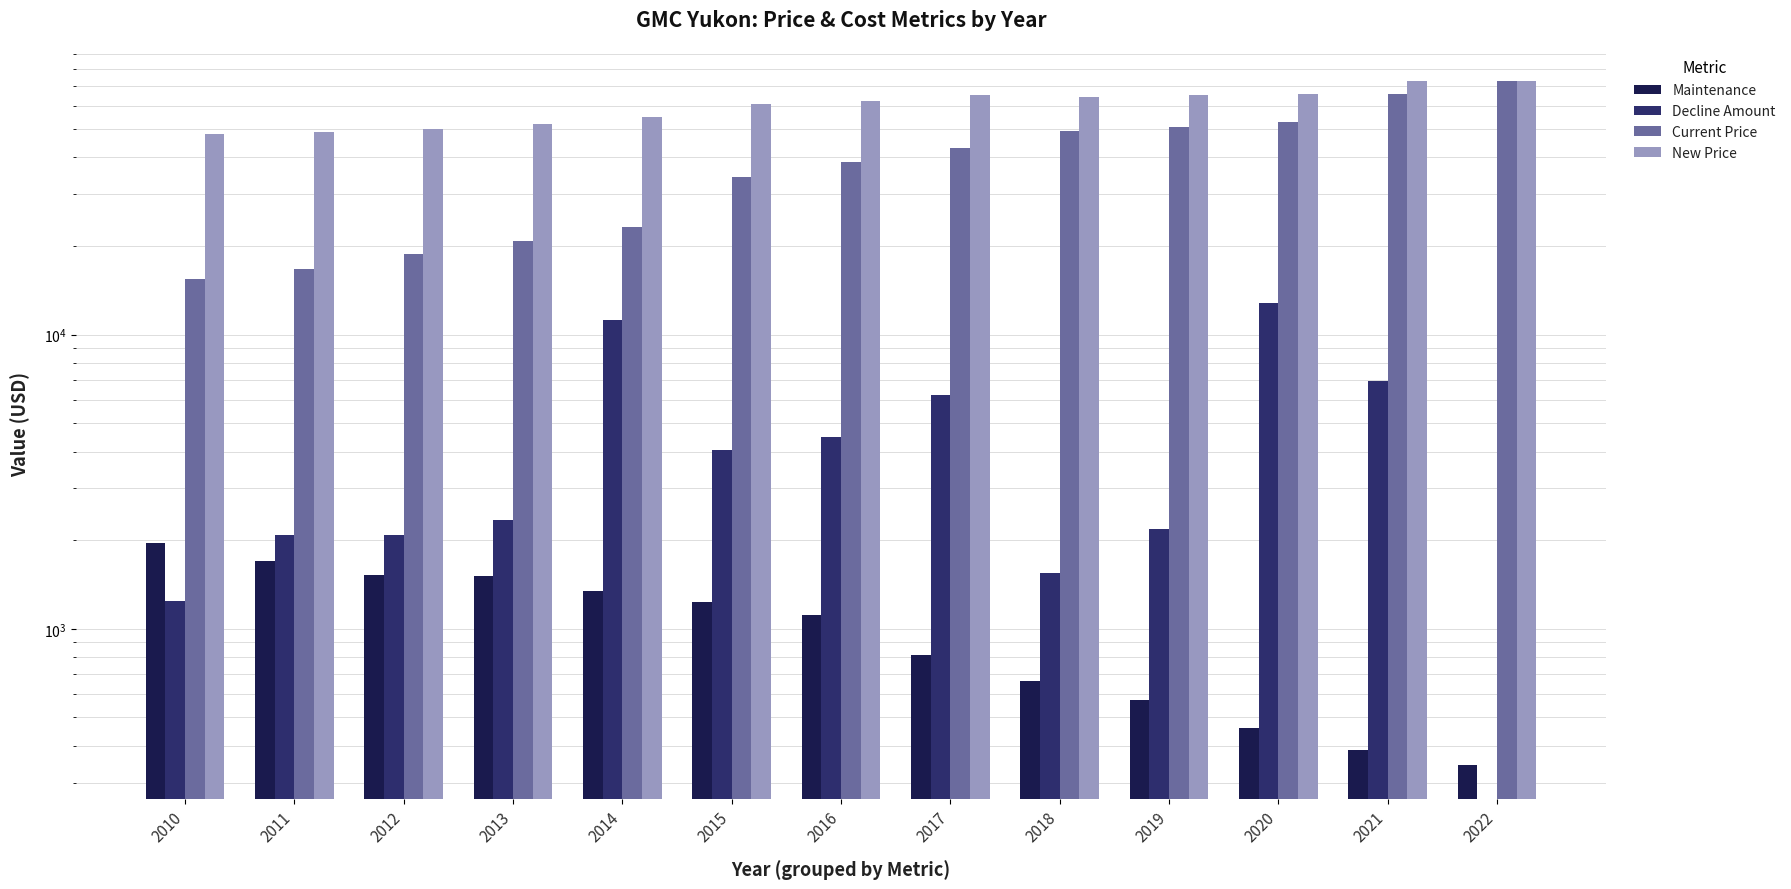

At how many categories does at least one series exceed 25690?

13